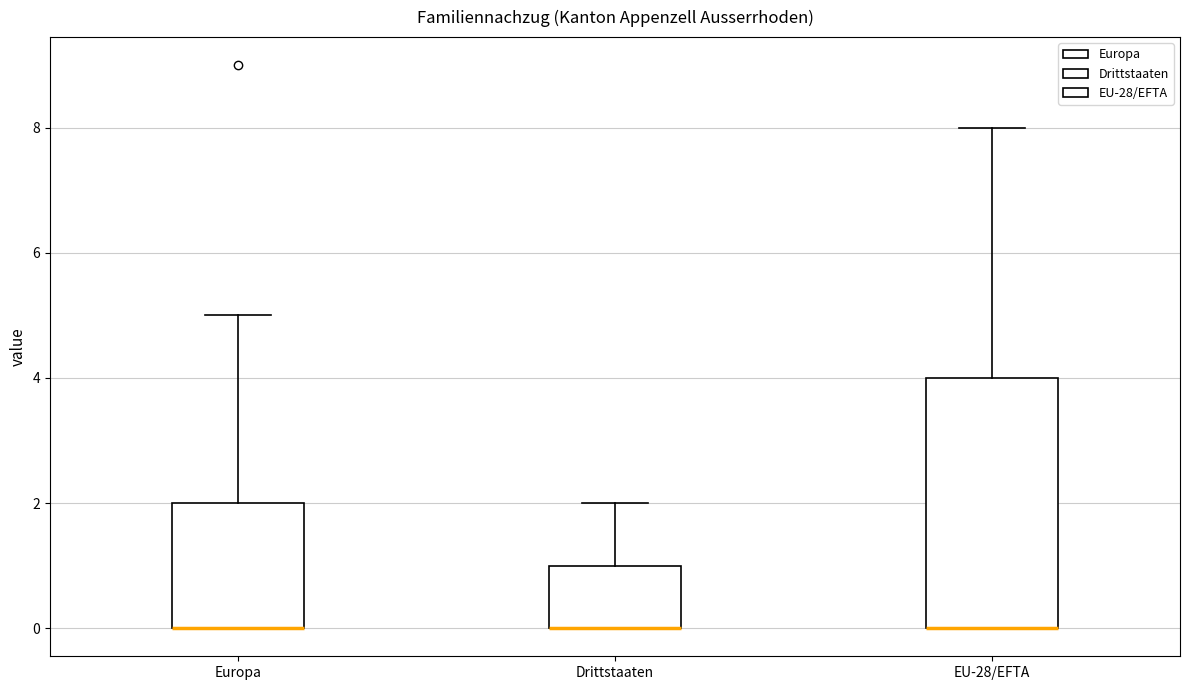

Reading left to right, transcribe this box plot: for each box, give where its median line is, the range the box spans, and where its two whiskers end, as read against the y-axis. The values are not printed on the chart, so give them approximately, as read against the axis.

Europa: median 0 (drawn on the box's lower edge), box 0 to 2, whiskers 0 to 5
Drittstaaten: median 0 (drawn on the box's lower edge), box 0 to 1, whiskers 0 to 2
EU-28/EFTA: median 0 (drawn on the box's lower edge), box 0 to 4, whiskers 0 to 8